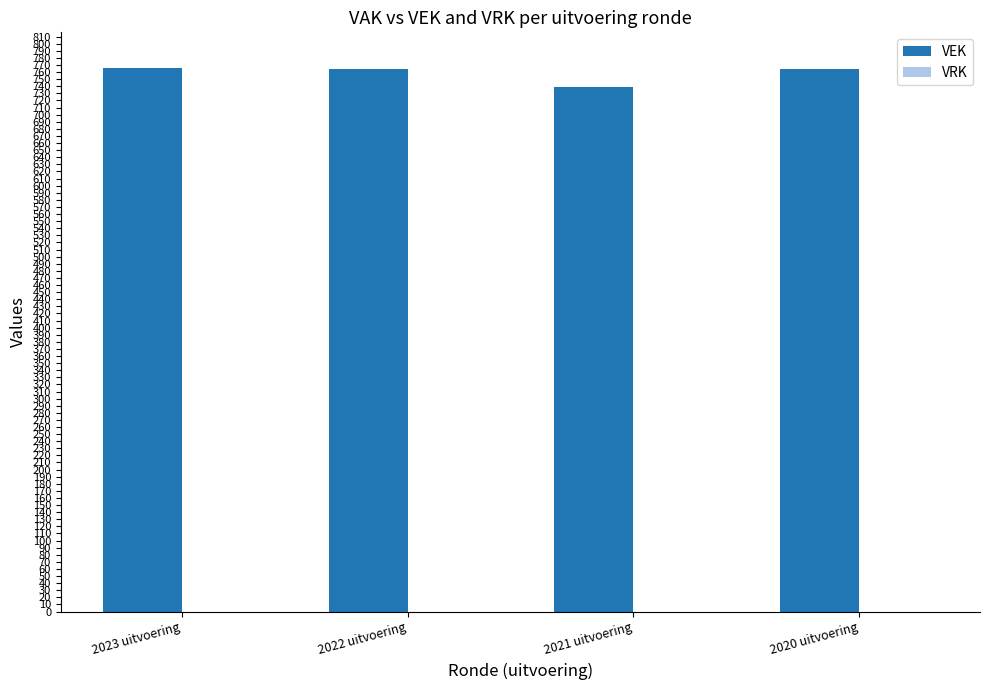

How many bars are there in total?

4